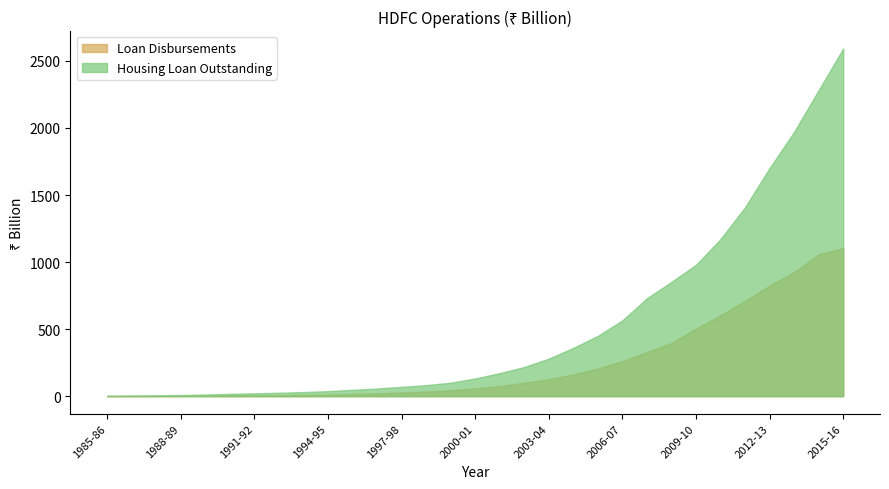

Does the chart display data point markers on the line(s)?

No